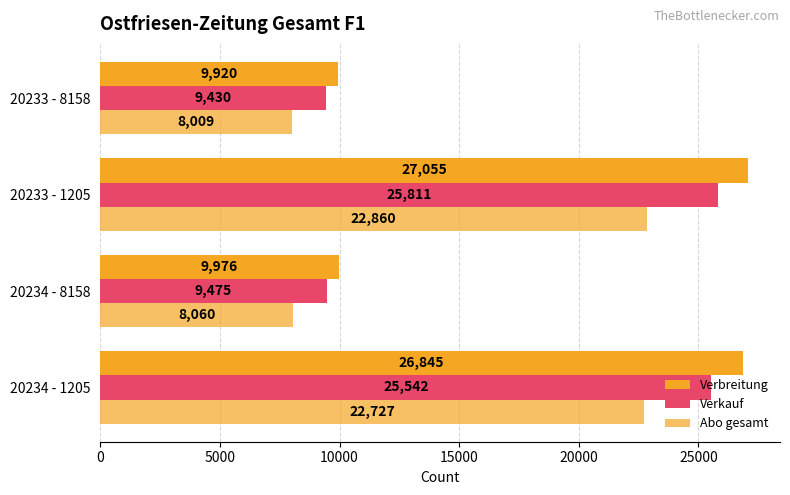

How many data points in Verbreitung are less than 26845?

2